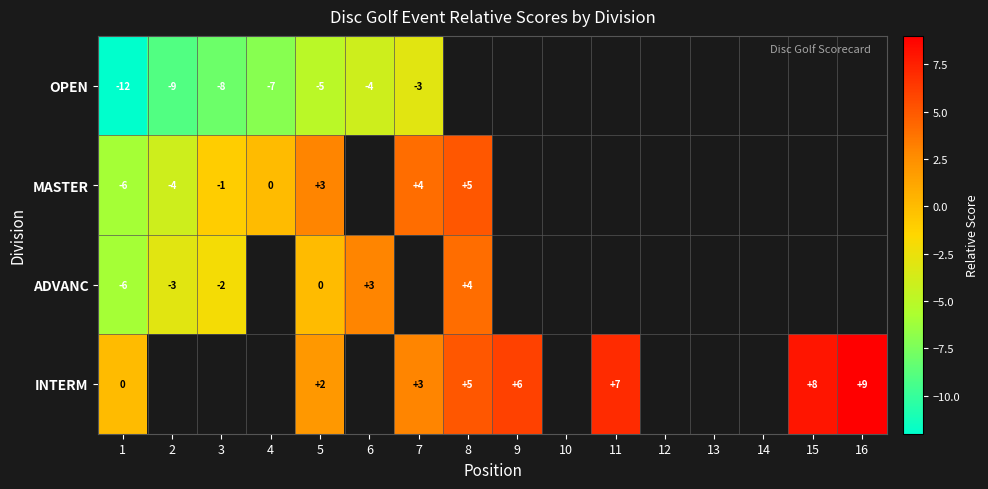

How many distinct data groups are displayed?

4